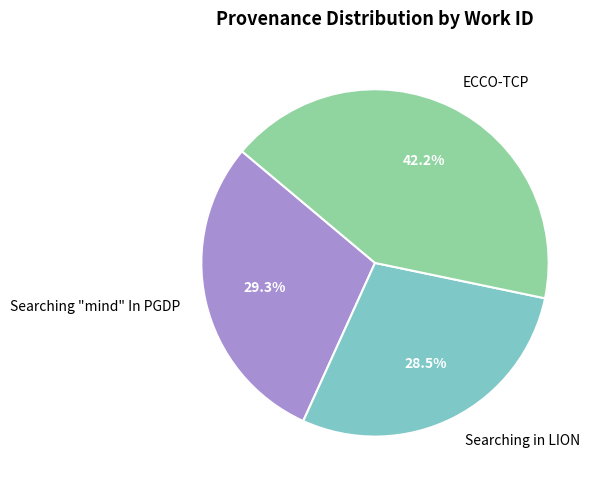

What is the largest slice in the pie chart?

ECCO-TCP